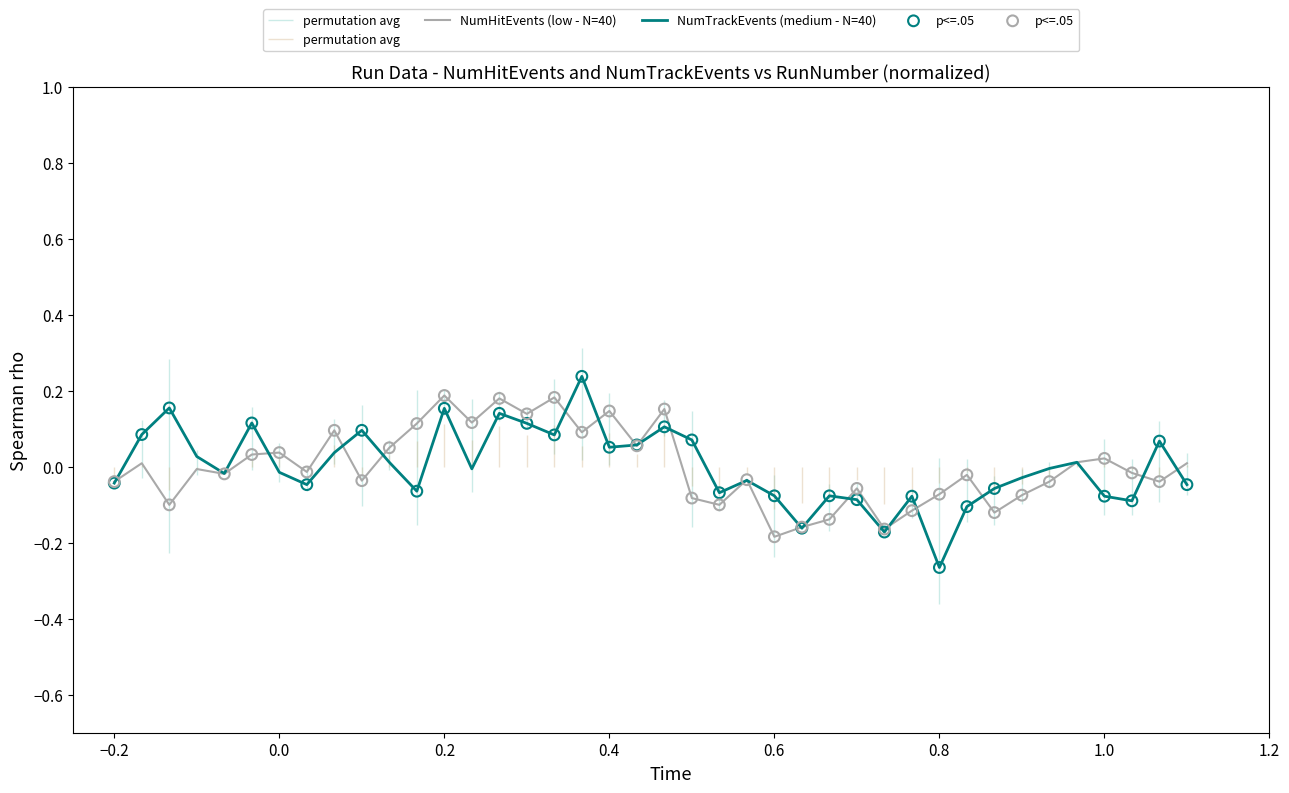

Which series reaches the maximum Y coordinate?

NumTrackEvents